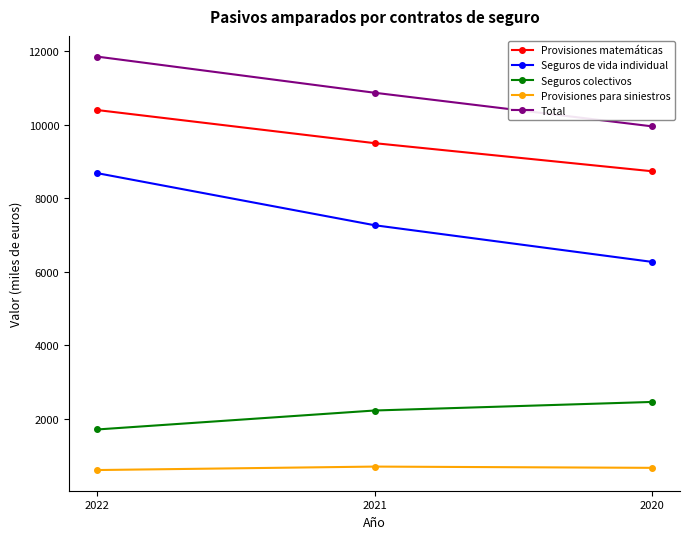

Does the chart have visible grid lines?

No